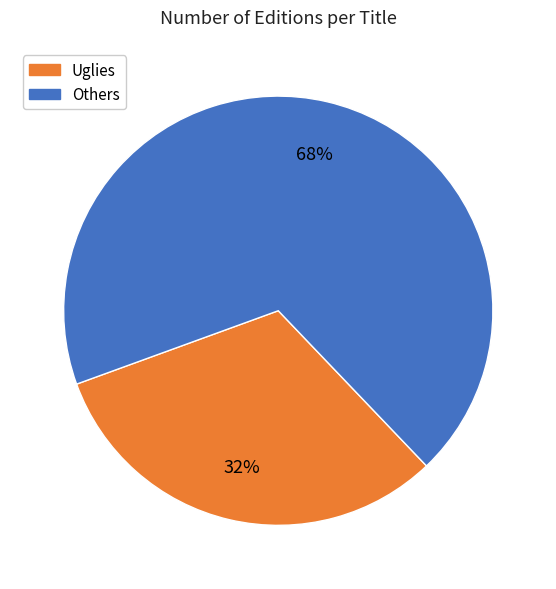

Does any single category account for the majority?

Yes